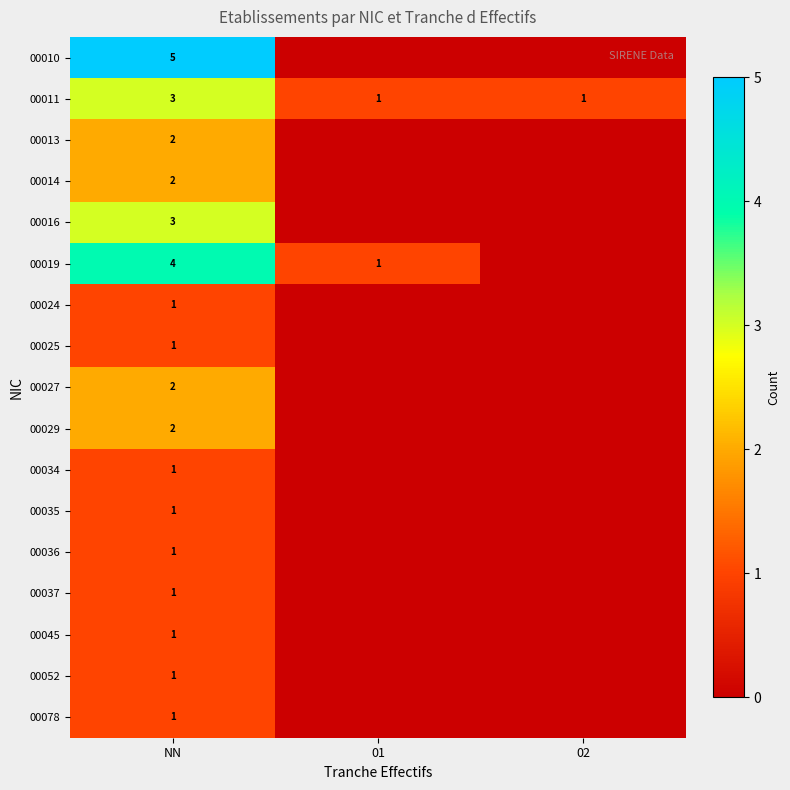

What is the sum of the 00019 values at NN and 01?

5